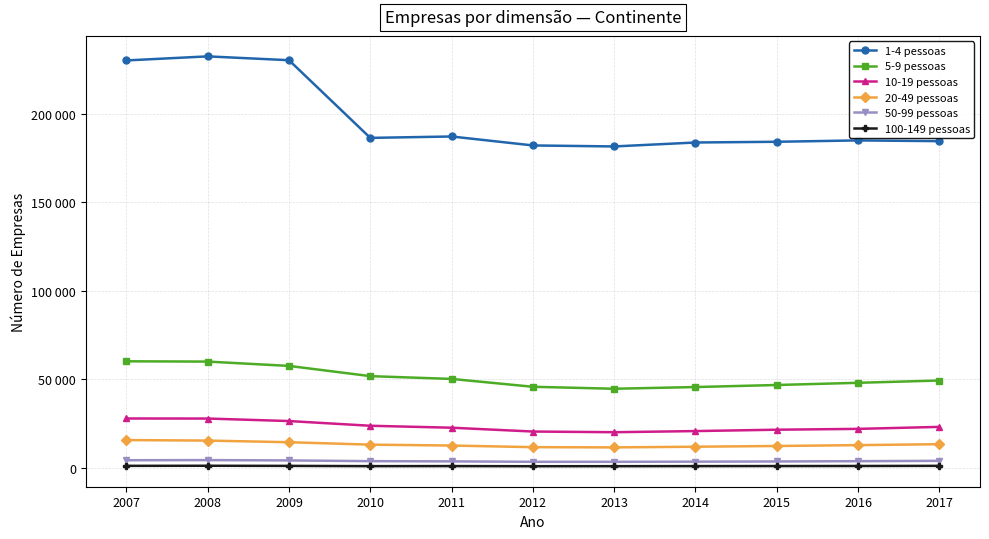

What is the sum of all 10-19 pessoas values?

258033